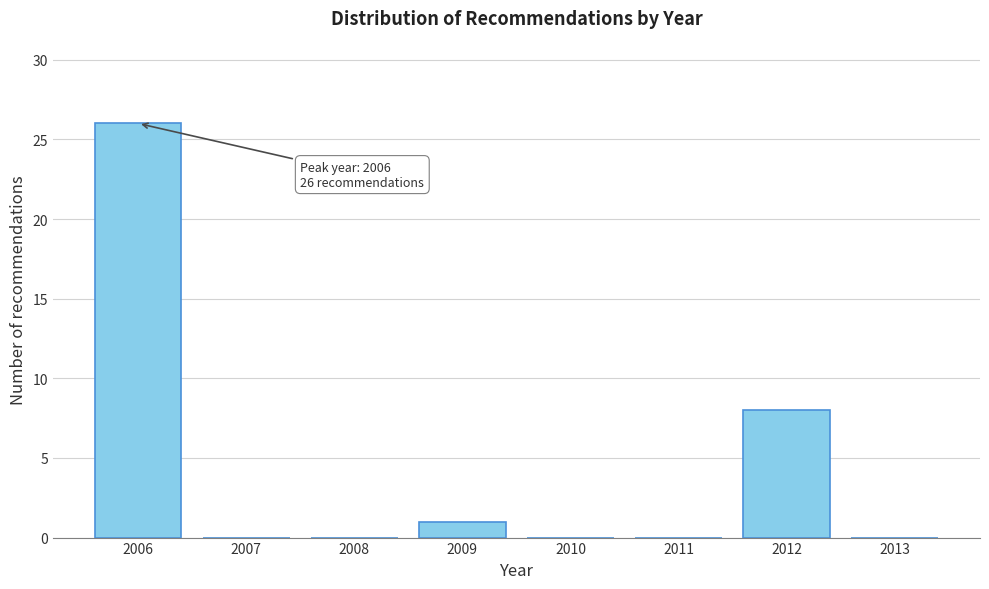

Reading left to right, extract all data points from this chart.

2006=26	2007=0	2008=0	2009=1	2010=0	2011=0	2012=8	2013=0